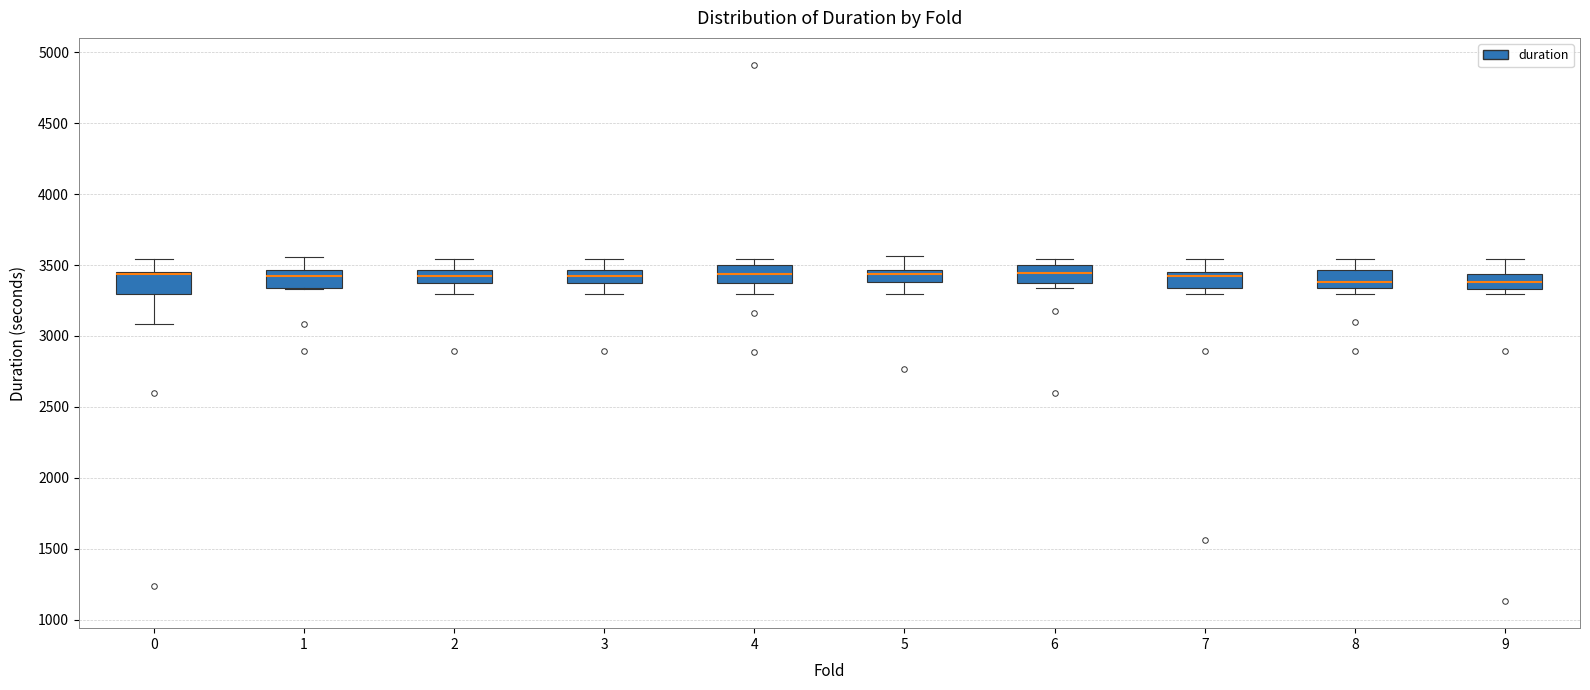

Reading left to right, read every box against the y-axis: the position of its median line, the range the box covers, and the ends of its whiskers. The values are not printed on the chart, so give them approximately, as read against the axis.

0: median 3450 (drawn on the box's upper edge), box 3300 to 3450, whiskers 3100 to 3550
1: median 3400, box 3350 to 3450, whiskers 3350 to 3550
2: median 3400 (inside the box), box 3400 to 3450, whiskers 3300 to 3550
3: median 3400 (inside the box), box 3400 to 3450, whiskers 3300 to 3550
4: median 3450, box 3400 to 3500, whiskers 3300 to 3550
5: median 3450 (just below the box's upper edge), box 3400 to 3450, whiskers 3300 to 3550
6: median 3450, box 3400 to 3500, whiskers 3350 to 3550
7: median 3400, box 3350 to 3450, whiskers 3300 to 3550
8: median 3400, box 3350 to 3450, whiskers 3300 to 3550
9: median 3400, box 3350 to 3450, whiskers 3300 to 3550